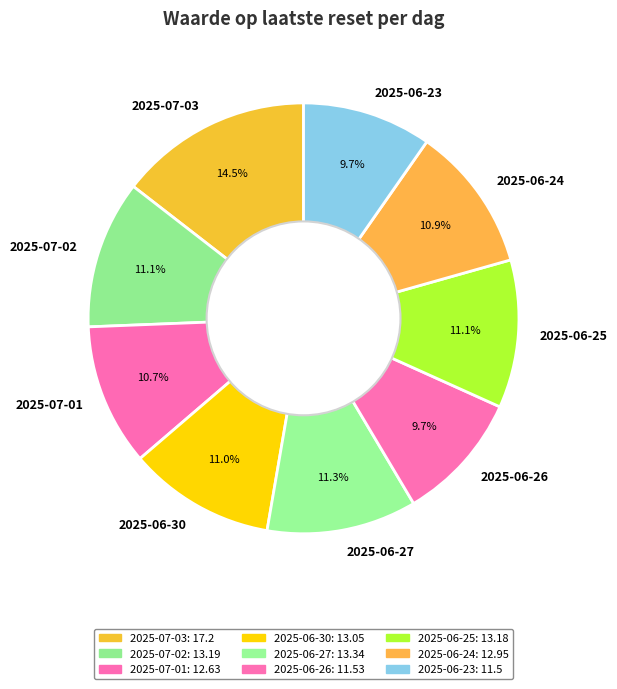

To the nearest percent, what portion does 2025-06-27 represent?

11%